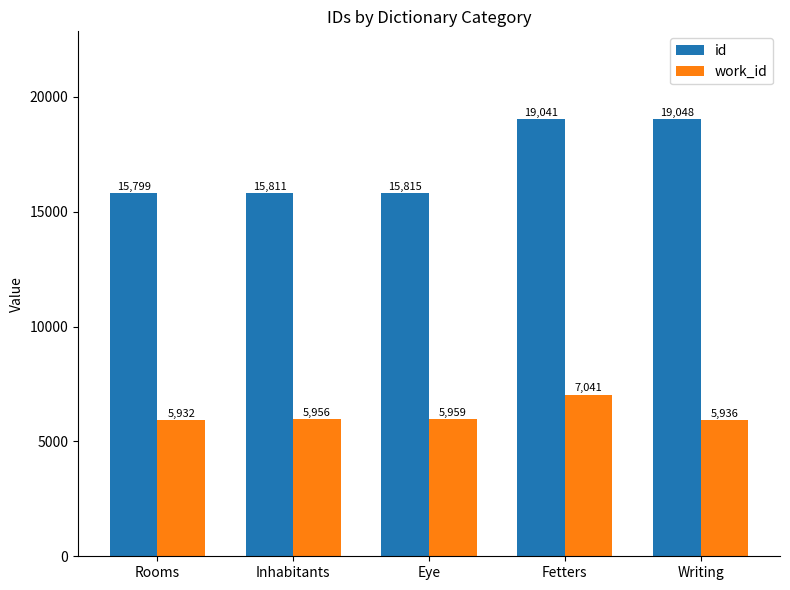

The value of work_id at Inhabitants is 8843. True or false?

False